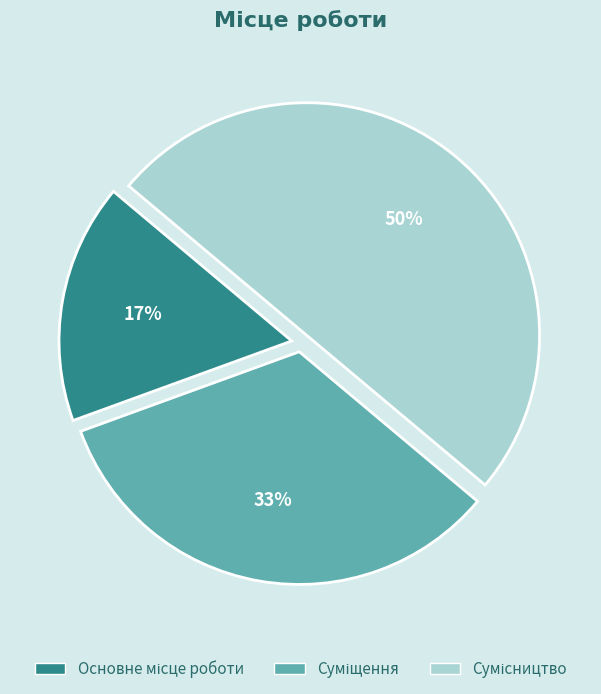

To the nearest percent, what is the average slice percentage?

33%